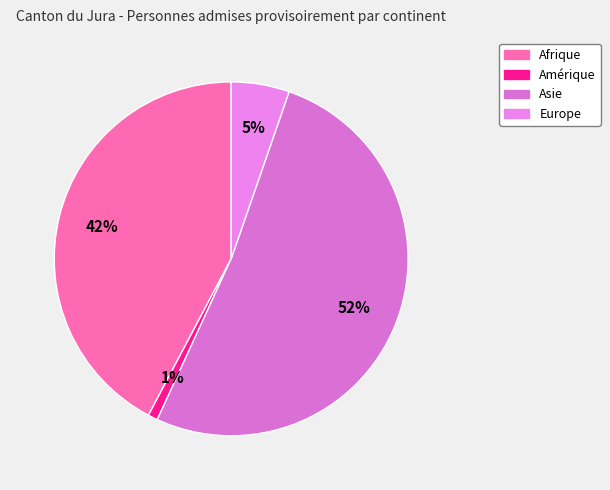

What is the smallest slice in the pie chart?

Amérique